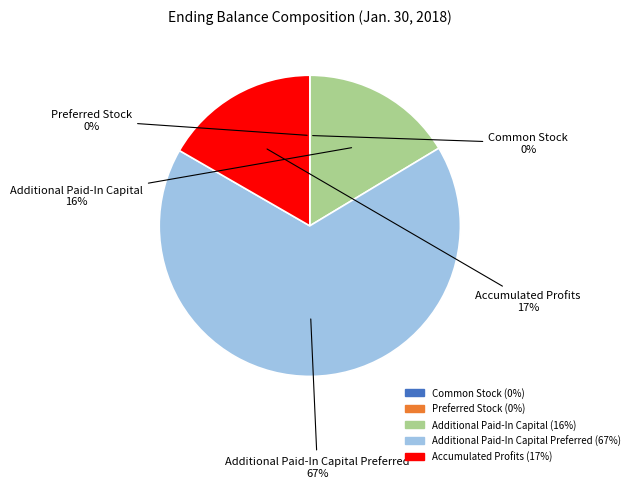

To the nearest percent, what is the difference between the largest and smallest slice percentages?

67%